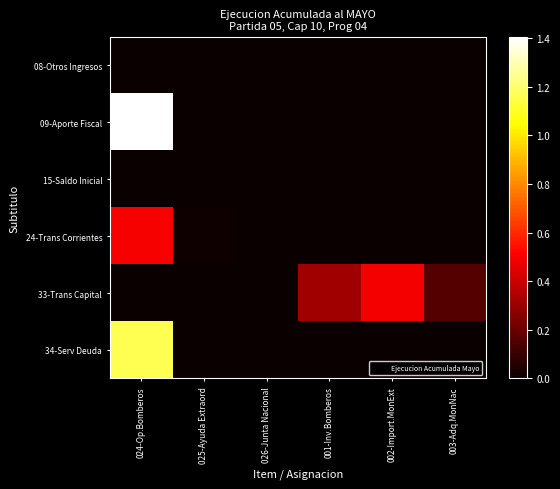

What is the greatest value displayed?

14053470